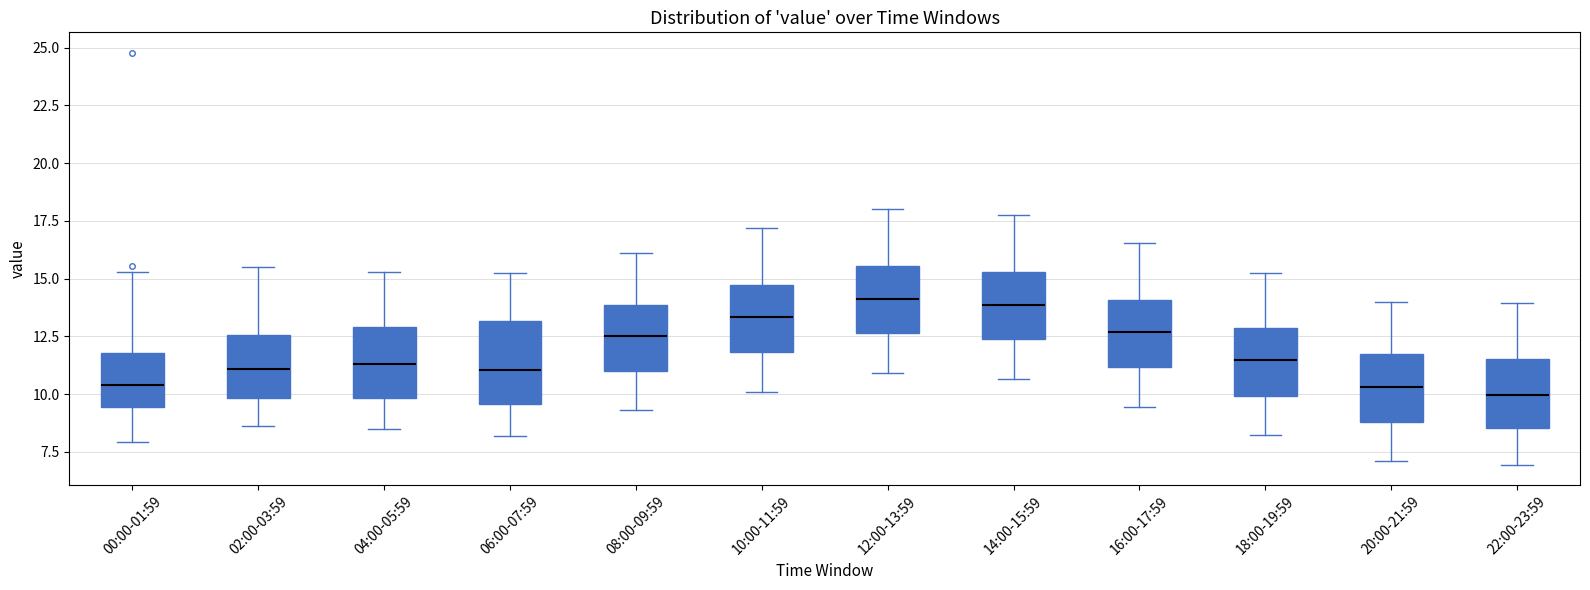

Reading left to right, read every box against the y-axis: the position of its median line, the range the box covers, and the ends of its whiskers. The values are not printed on the chart, so give them approximately, as read against the axis.

00:00-01:59: median 10.5, box 9.5 to 12.0, whiskers 8.0 to 15.5
02:00-03:59: median 11.0, box 10.0 to 12.5, whiskers 8.5 to 15.5
04:00-05:59: median 11.5, box 10.0 to 13.0, whiskers 8.5 to 15.5
06:00-07:59: median 11.0, box 9.5 to 13.0, whiskers 8.0 to 15.5
08:00-09:59: median 12.5, box 11.0 to 14.0, whiskers 9.5 to 16.0
10:00-11:59: median 13.5, box 12.0 to 14.5, whiskers 10.0 to 17.0
12:00-13:59: median 14.0, box 12.5 to 15.5, whiskers 11.0 to 18.0
14:00-15:59: median 14.0, box 12.5 to 15.5, whiskers 10.5 to 18.0
16:00-17:59: median 12.5, box 11.0 to 14.0, whiskers 9.5 to 16.5
18:00-19:59: median 11.5, box 10.0 to 13.0, whiskers 8.5 to 15.5
20:00-21:59: median 10.5, box 9.0 to 11.5, whiskers 7.0 to 14.0
22:00-23:59: median 10.0, box 8.5 to 11.5, whiskers 7.0 to 14.0